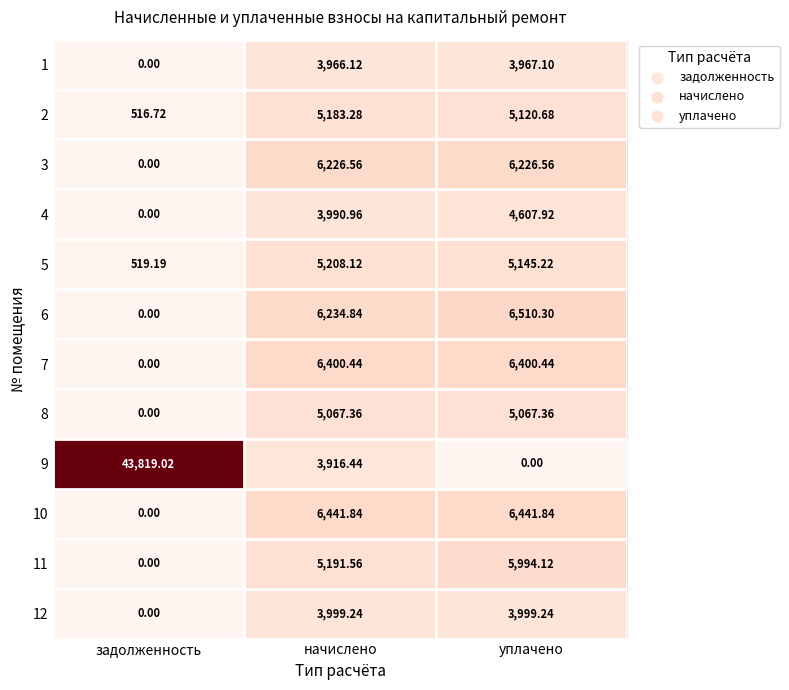

Between задолженность and начислено, which series saw the biggest shift?

9